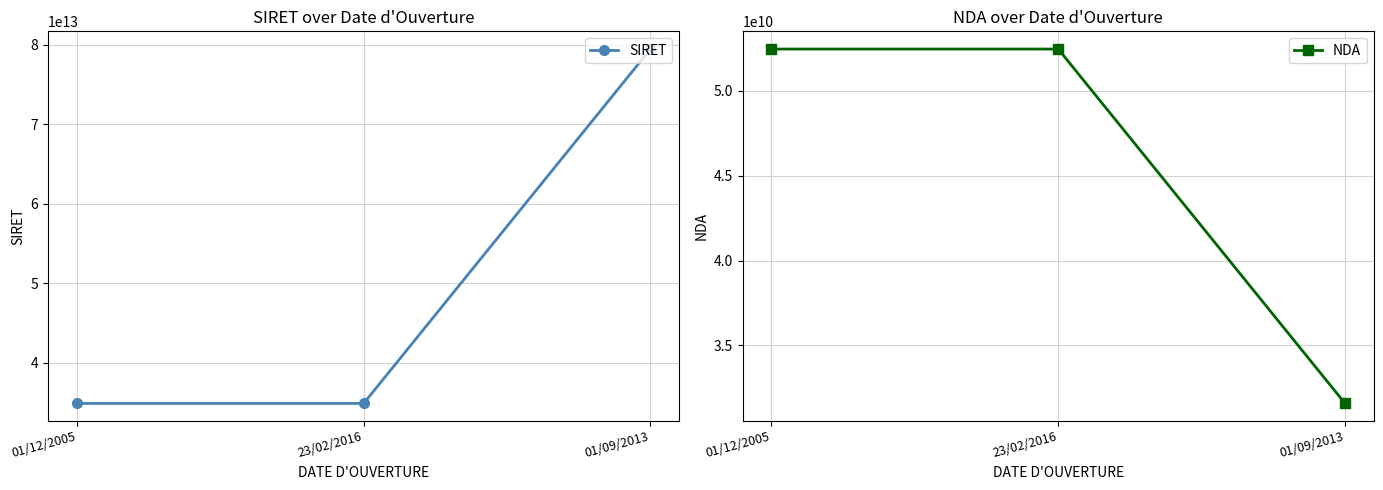

At 23/02/2016, list the series in order from smallest to largest.

NDA, SIRET